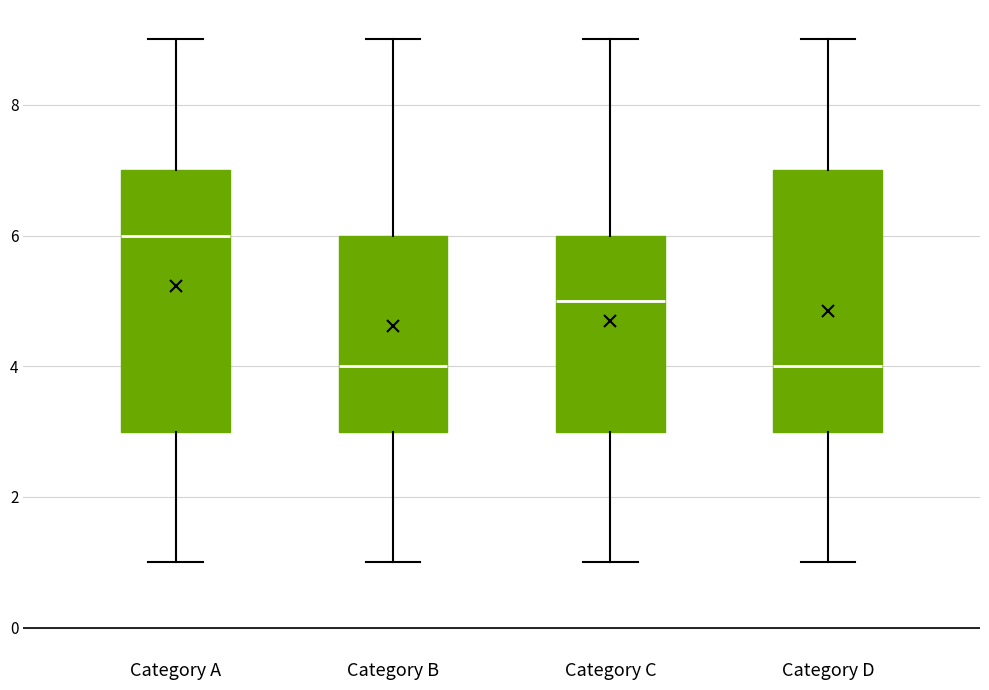

Reading left to right, read every box against the y-axis: the position of its median line, the range the box covers, and the ends of its whiskers. The values are not printed on the chart, so give them approximately, as read against the axis.

Category A: median 6, box 3 to 7, whiskers 1 to 9
Category B: median 4, box 3 to 6, whiskers 1 to 9
Category C: median 5, box 3 to 6, whiskers 1 to 9
Category D: median 4, box 3 to 7, whiskers 1 to 9